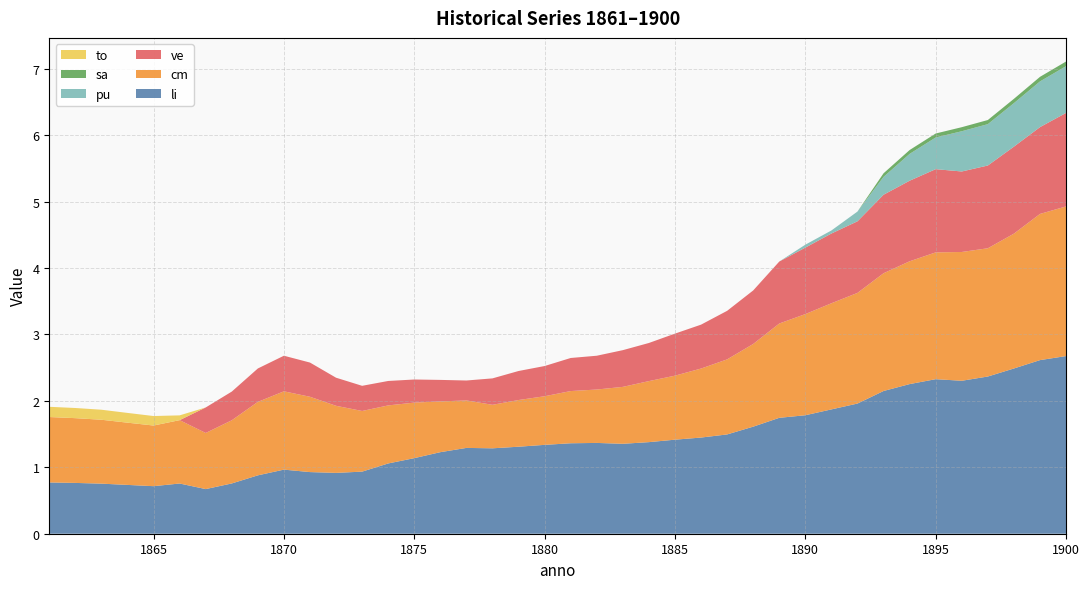

Reading left to right, extract all data points from this chart.

li: 1861=0.8	1862=0.8	1863=0.8	1864=0.7	1865=0.7	1866=0.8	1867=0.7	1868=0.8	1869=0.9	1870=1.0	1871=0.9	1872=0.9	1873=0.9	1874=1.1	1875=1.1	1876=1.2	1877=1.3	1878=1.3	1879=1.3	1880=1.3	1881=1.4	1882=1.4	1883=1.4	1884=1.4	1885=1.4	1886=1.4	1887=1.5	1888=1.6	1889=1.7	1890=1.8	1891=1.9	1892=2.0	1893=2.1	1894=2.3	1895=2.3	1896=2.3	1897=2.4	1898=2.5	1899=2.6	1900=2.7
cm: 1861=1.0	1862=1.0	1863=1.0	1864=0.9	1865=0.9	1866=1.0	1867=0.8	1868=1.0	1869=1.1	1870=1.2	1871=1.1	1872=1.0	1873=0.9	1874=0.9	1875=0.8	1876=0.8	1877=0.7	1878=0.7	1879=0.7	1880=0.7	1881=0.8	1882=0.8	1883=0.9	1884=0.9	1885=1.0	1886=1.0	1887=1.1	1888=1.2	1889=1.4	1890=1.5	1891=1.6	1892=1.7	1893=1.8	1894=1.8	1895=1.9	1896=1.9	1897=1.9	1898=2.0	1899=2.2	1900=2.3
ve: 1861=0.0	1862=0.0	1863=0.0	1864=0.0	1865=0.0	1866=0.0	1867=0.4	1868=0.4	1869=0.5	1870=0.5	1871=0.5	1872=0.4	1873=0.4	1874=0.4	1875=0.3	1876=0.3	1877=0.3	1878=0.4	1879=0.4	1880=0.5	1881=0.5	1882=0.5	1883=0.6	1884=0.6	1885=0.6	1886=0.7	1887=0.7	1888=0.8	1889=0.9	1890=1.0	1891=1.1	1892=1.1	1893=1.2	1894=1.2	1895=1.3	1896=1.2	1897=1.2	1898=1.3	1899=1.3	1900=1.4
pu: 1861=0.0	1862=0.0	1863=0.0	1864=0.0	1865=0.0	1866=0.0	1867=0.0	1868=0.0	1869=0.0	1870=0.0	1871=0.0	1872=0.0	1873=0.0	1874=0.0	1875=0.0	1876=0.0	1877=0.0	1878=0.0	1879=0.0	1880=0.0	1881=0.0	1882=0.0	1883=0.0	1884=0.0	1885=0.0	1886=0.0	1887=0.0	1888=0.0	1889=0.0	1890=0.0	1891=0.0	1892=0.1	1893=0.3	1894=0.4	1895=0.5	1896=0.6	1897=0.6	1898=0.7	1899=0.7	1900=0.7
sa: 1861=0.0	1862=0.0	1863=0.0	1864=0.0	1865=0.0	1866=0.0	1867=0.0	1868=0.0	1869=0.0	1870=0.0	1871=0.0	1872=0.0	1873=0.0	1874=0.0	1875=0.0	1876=0.0	1877=0.0	1878=0.0	1879=0.0	1880=0.0	1881=0.0	1882=0.0	1883=0.0	1884=0.0	1885=0.0	1886=0.0	1887=0.0	1888=0.0	1889=0.0	1890=0.0	1891=0.0	1892=0.0	1893=0.1	1894=0.1	1895=0.1	1896=0.1	1897=0.1	1898=0.1	1899=0.1	1900=0.1
to: 1861=0.2	1862=0.2	1863=0.2	1864=0.1	1865=0.1	1866=0.1	1867=0.0	1868=0.0	1869=0.0	1870=0.0	1871=0.0	1872=0.0	1873=0.0	1874=0.0	1875=0.0	1876=0.0	1877=0.0	1878=0.0	1879=0.0	1880=0.0	1881=0.0	1882=0.0	1883=0.0	1884=0.0	1885=0.0	1886=0.0	1887=0.0	1888=0.0	1889=0.0	1890=0.0	1891=0.0	1892=0.0	1893=0.0	1894=0.0	1895=0.0	1896=0.0	1897=0.0	1898=0.0	1899=0.0	1900=0.0